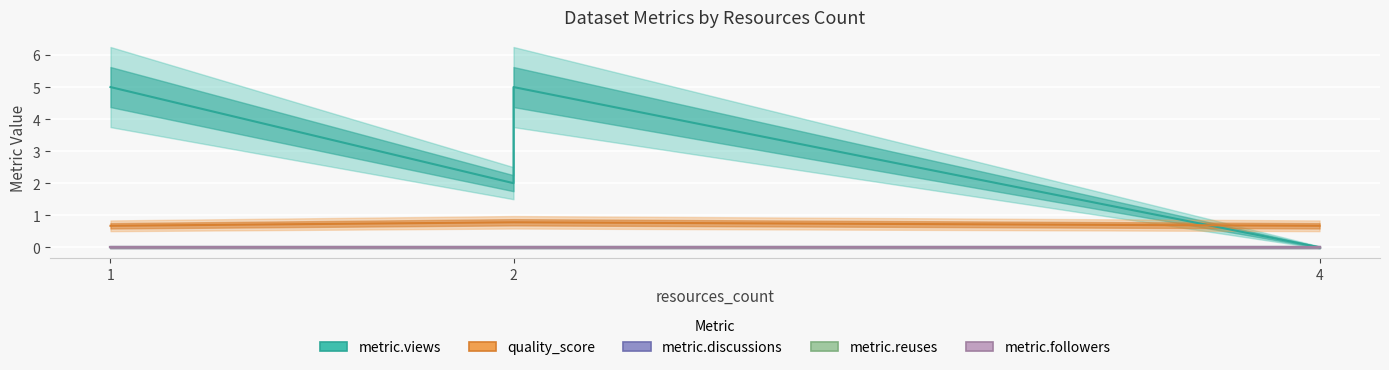

Where is metric.views nearest to the value 2?

2